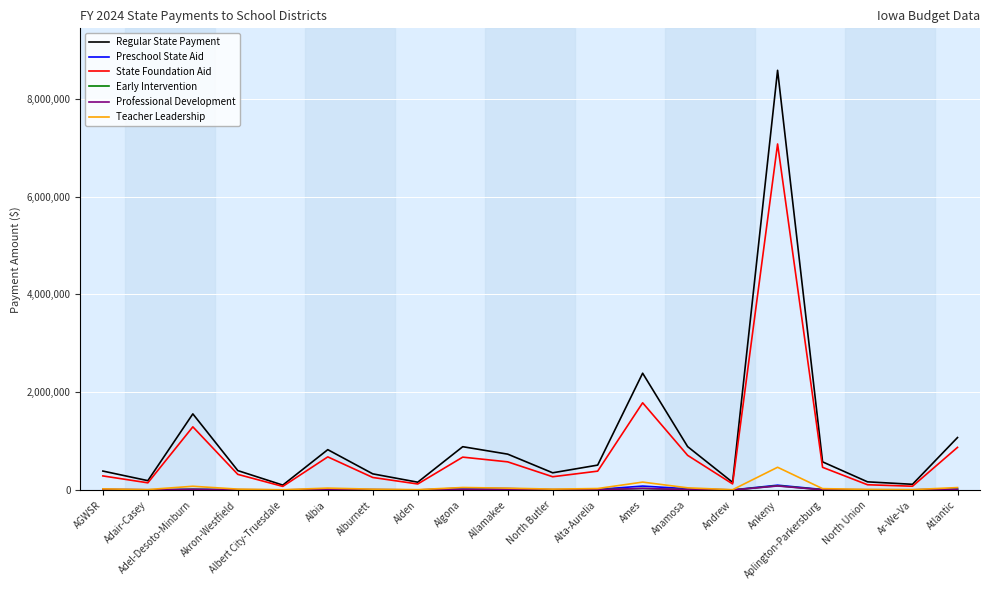

In Regular State Payment, how many points are lower than both neighbors (excluding endpoints)?

6